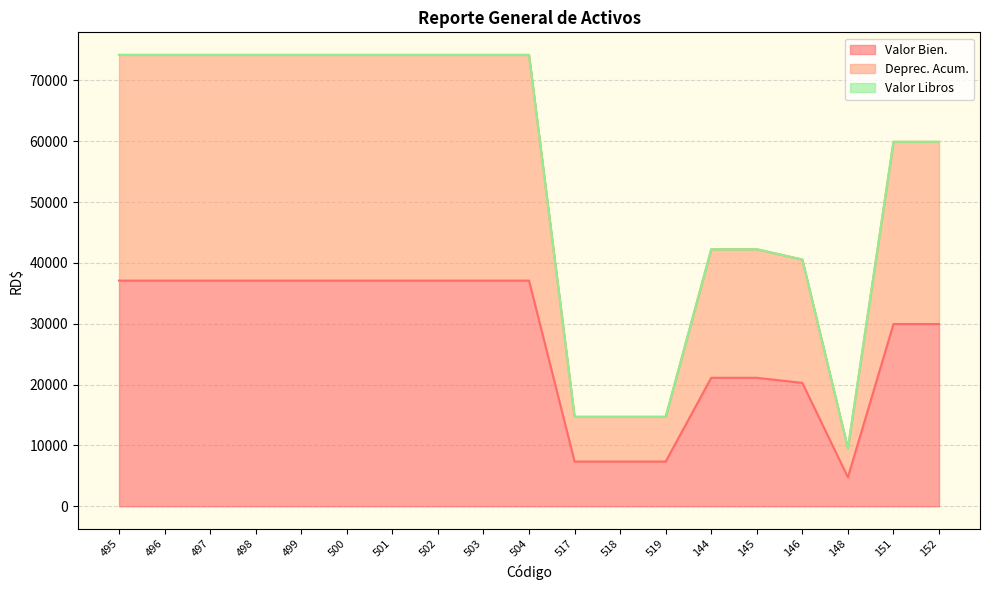

How many data points does each series have?

19